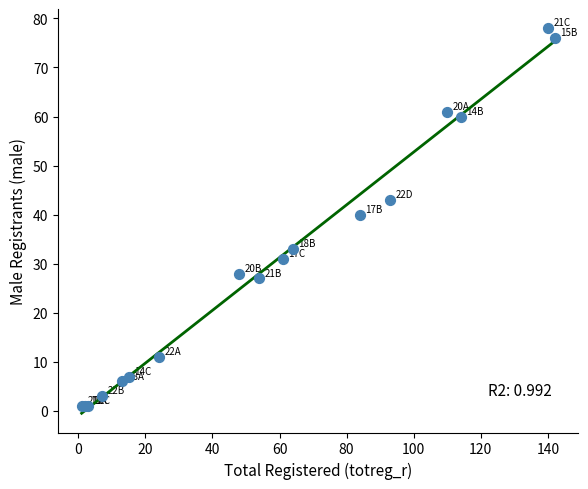

What Y value in the scatter plot is closest to 39?

40